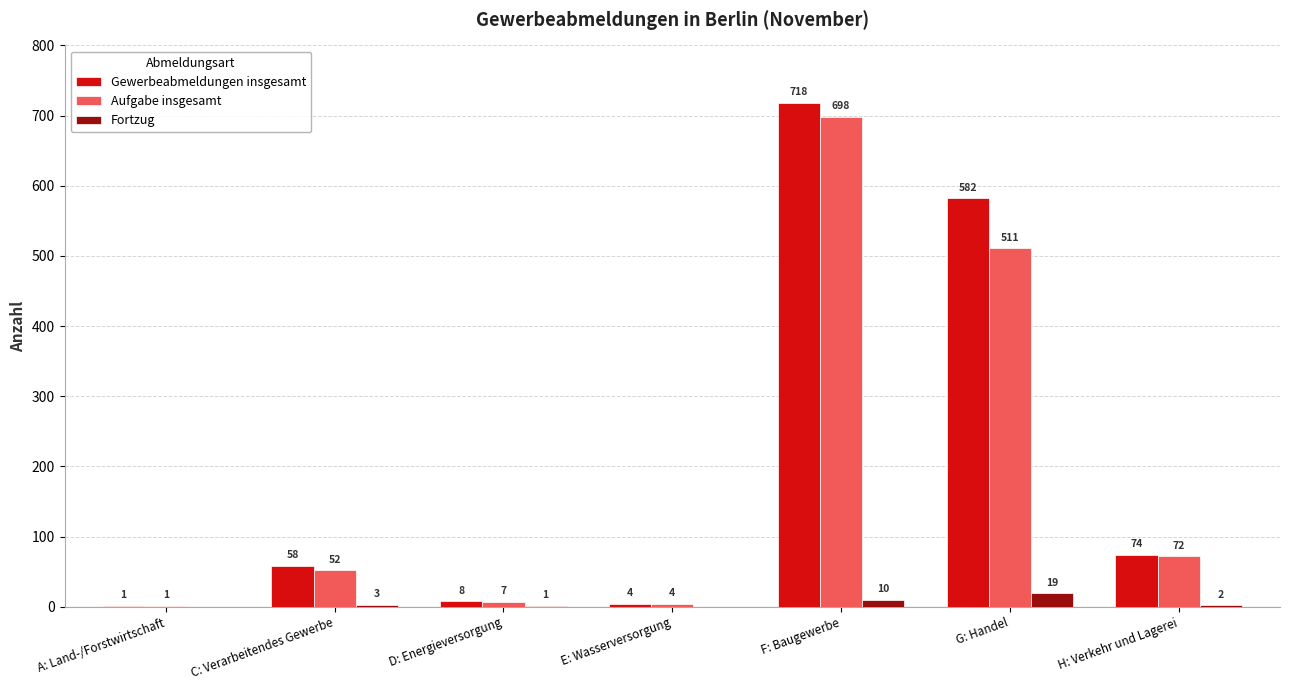

Where is Aufgabe insgesamt nearest to the value 349?

G: Handel